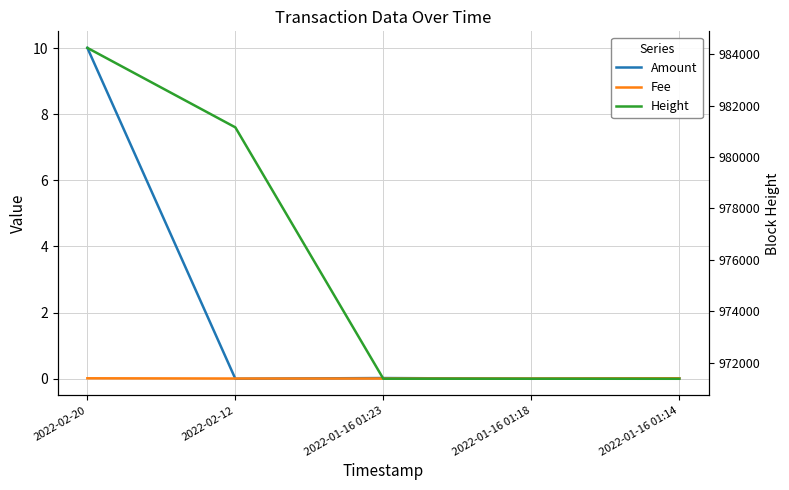

How many data points does each series have?

5